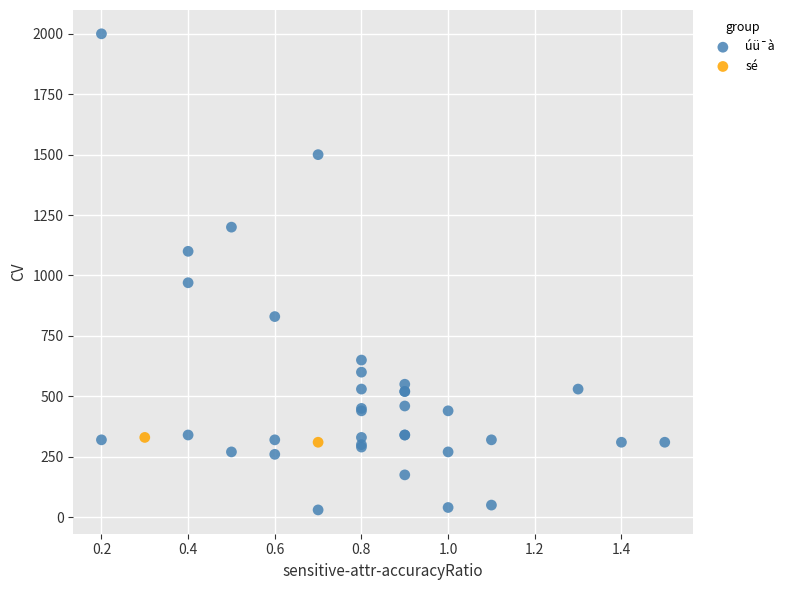

Which series has the largest Y range (max minus min)?

úü¯à